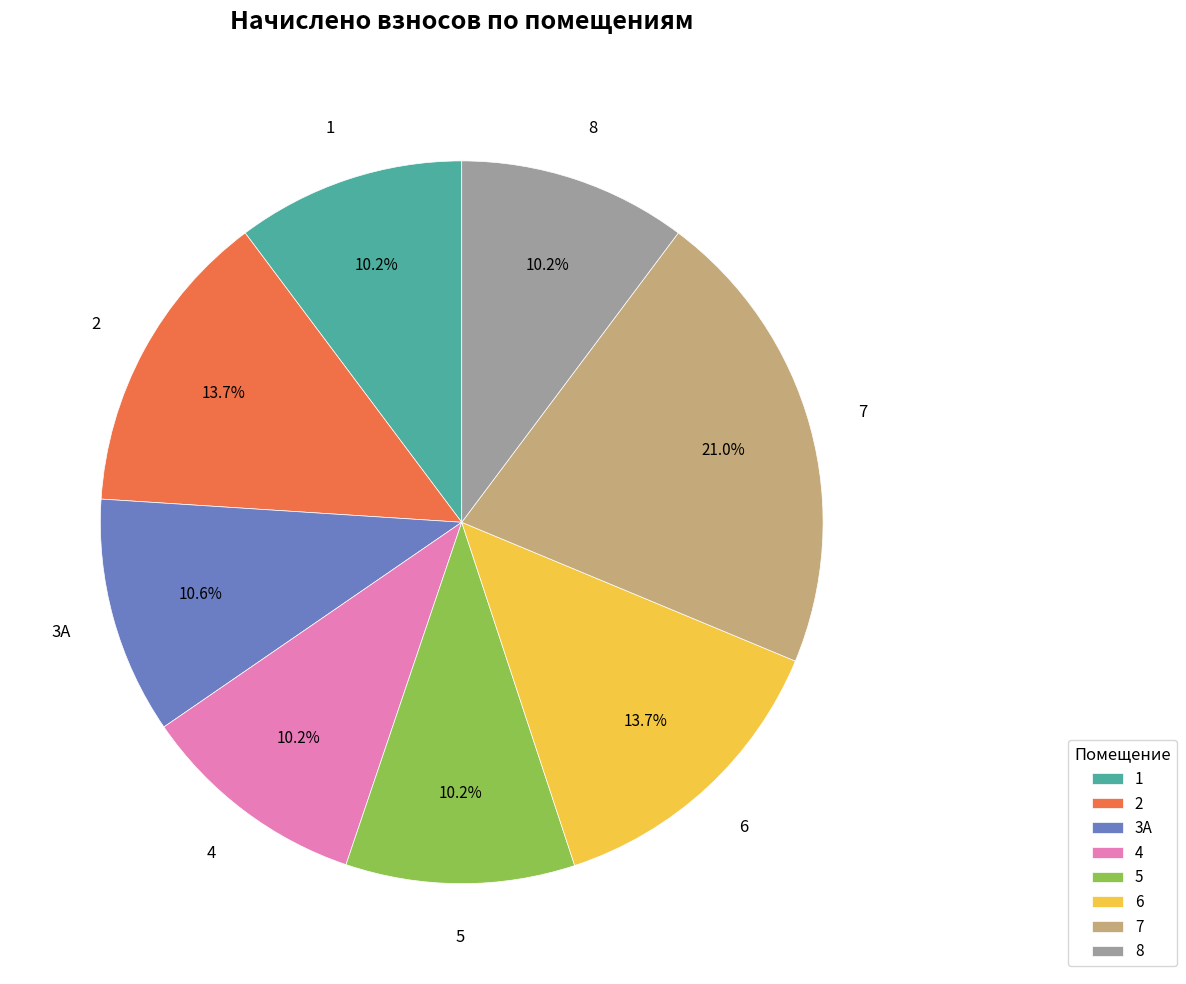

Count the number of slices in the pie.

8